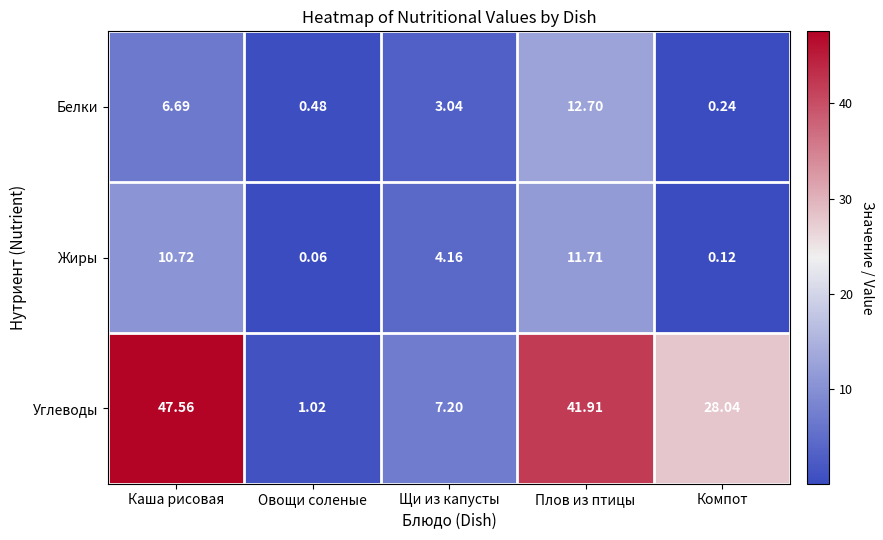

List the series in order of their peak value, highest first.

Углеводы, Белки, Жиры